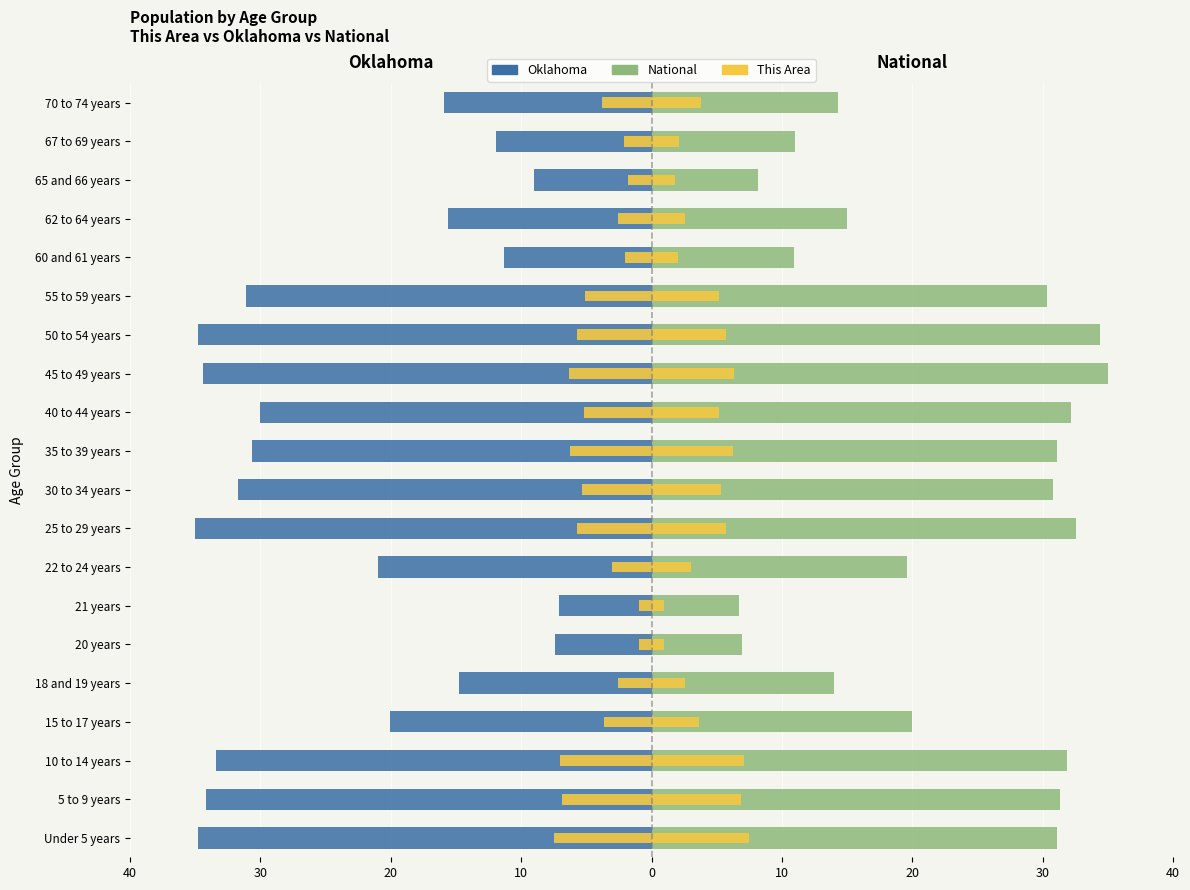

The value of Oklahoma at 5 to 9 years is -52.7. True or false?

False